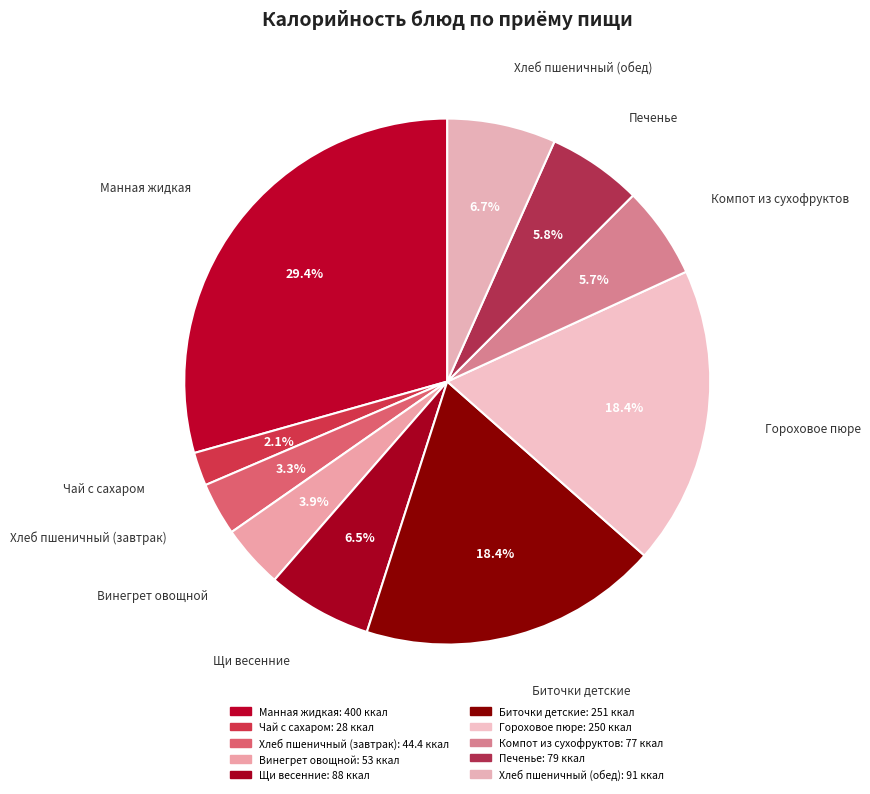

Rank the categories by value from lowest to highest.

Чай с сахаром, Хлеб пшеничный (завтрак), Винегрет овощной, Компот из сухофруктов, Печенье, Щи весенние, Хлеб пшеничный (обед), Гороховое пюре, Биточки детские, Манная жидкая